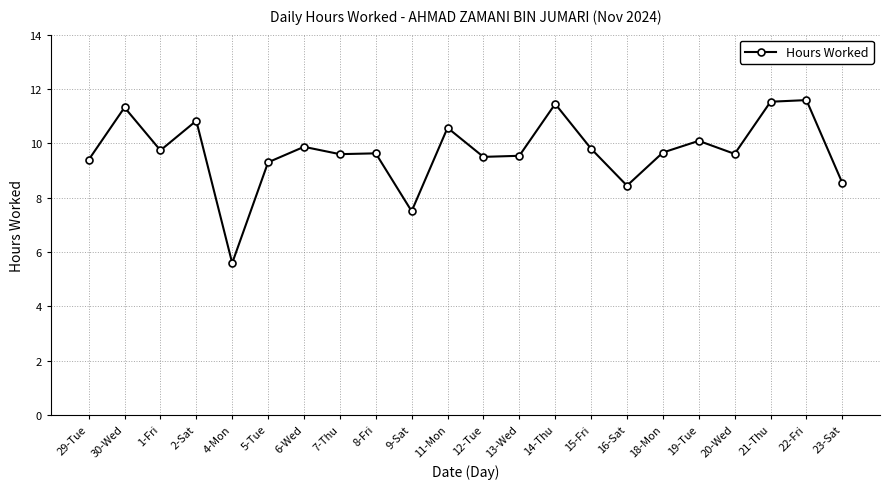

The value at 11-Mon is 3.8. True or false?

False